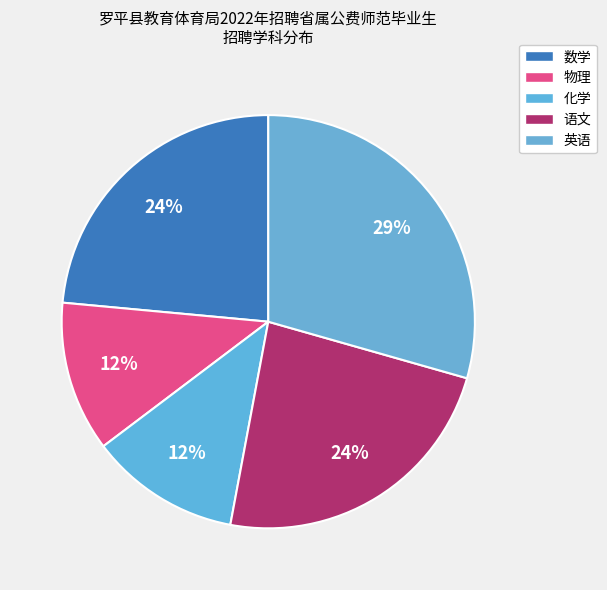

What is the smallest slice in the pie chart?

物理